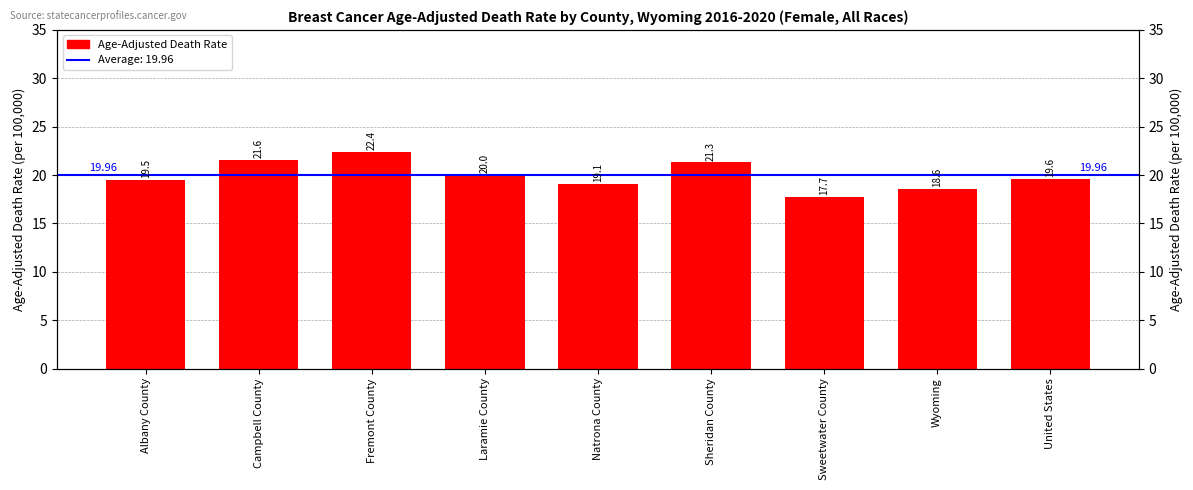

Rank the categories by value from highest to lowest.

Fremont County, Campbell County, Sheridan County, Laramie County, United States, Albany County, Natrona County, Wyoming, Sweetwater County